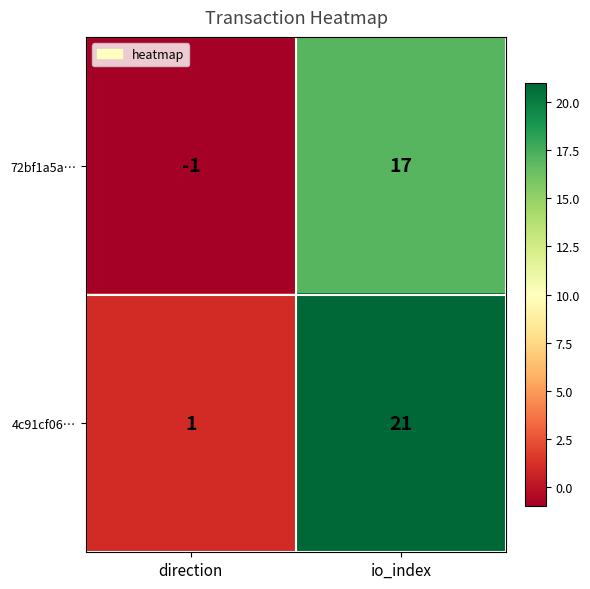

Rank the series at direction from highest to lowest value.

4c91cf06…, 72bf1a5a…